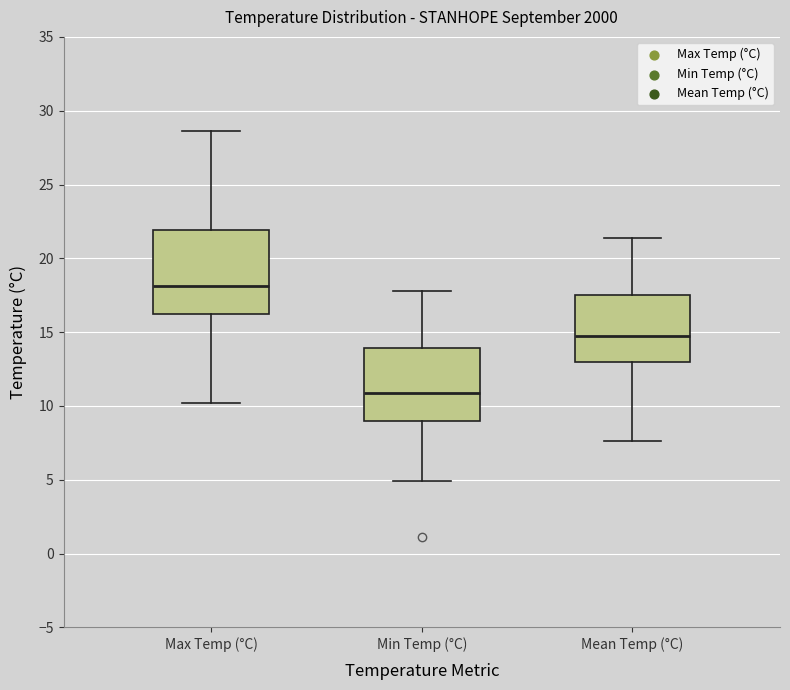

Where does the lower whisker of the box for Mean Temp (°C) end on the y-axis? The values are not printed on the chart, so give them approximately, as read against the axis.

7.5